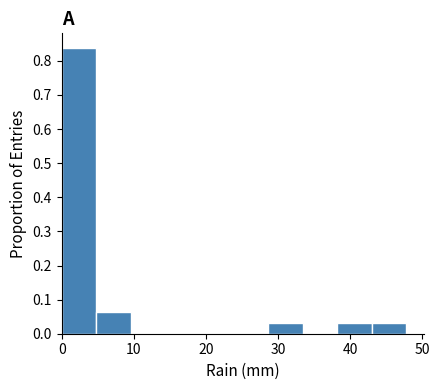

Reading left to right, transcribe this chart: for each bar, give the range it covers on the x-axis and its height. Neither the bar edges nor the heights are printed on the chart, so give them approximately, as read against the axes.

0 to 5: 0.84
5 to 10: 0.06
10 to 14: 0
14 to 19: 0
19 to 24: 0
24 to 29: 0
29 to 33: 0.03
33 to 38: 0
38 to 43: 0.03
43 to 48: 0.03